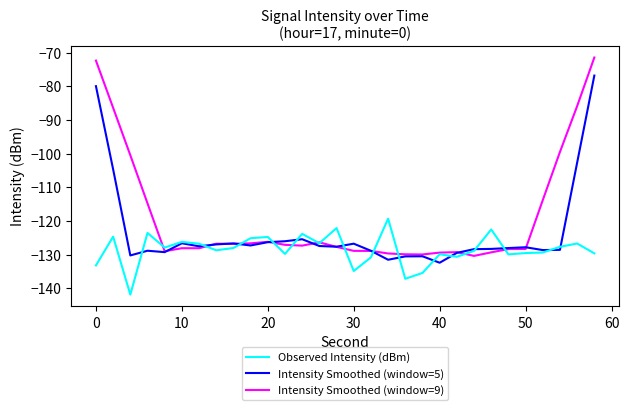

List the series in order of their peak value, lowest first.

Observed Intensity (dBm), Intensity Smoothed (window=5), Intensity Smoothed (window=9)